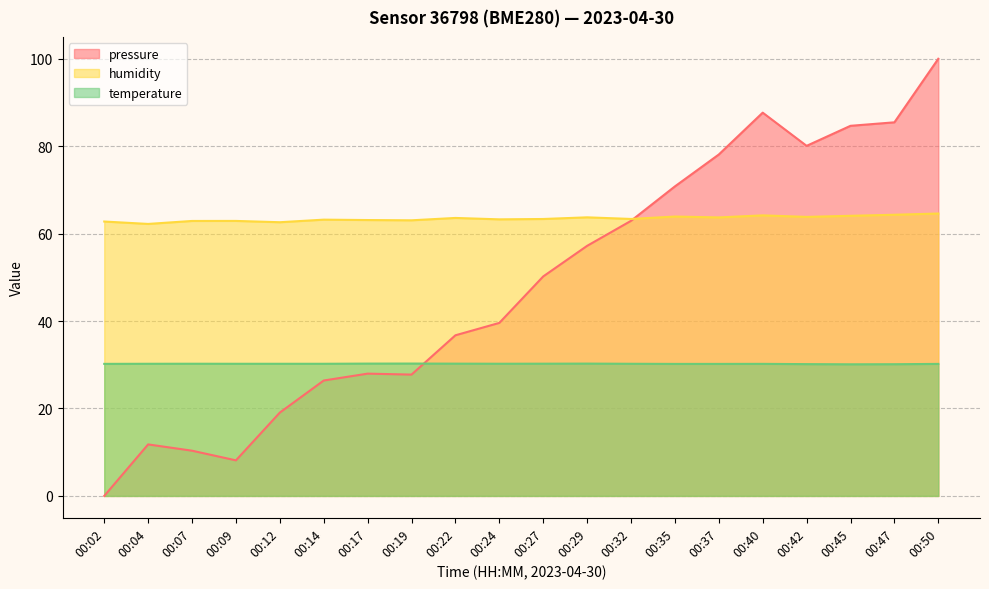

Between 00:07 and 00:27, which series saw the biggest shift?

pressure